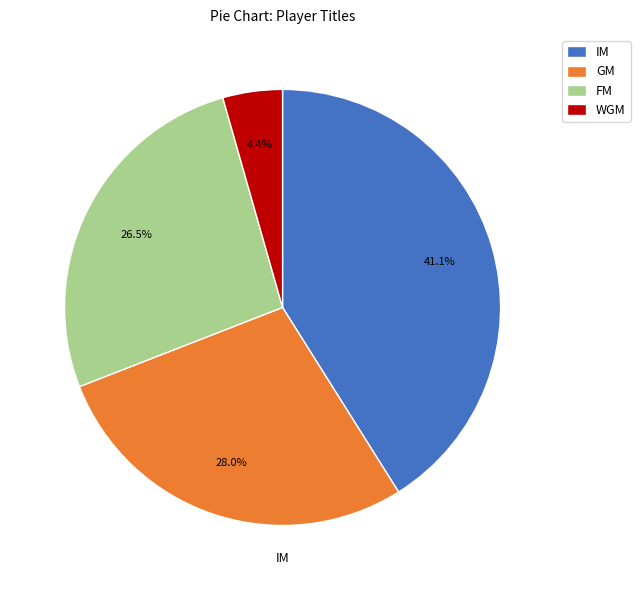

Is IM the majority of the pie?

No